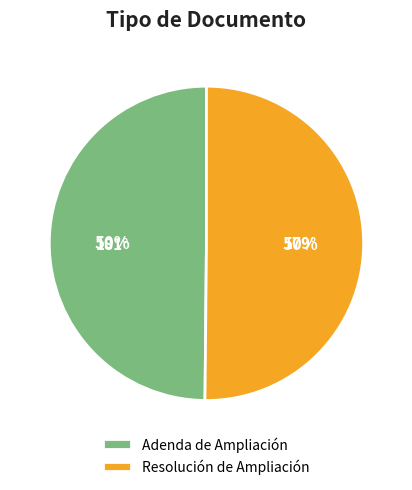

How many slices are in this pie chart?

2